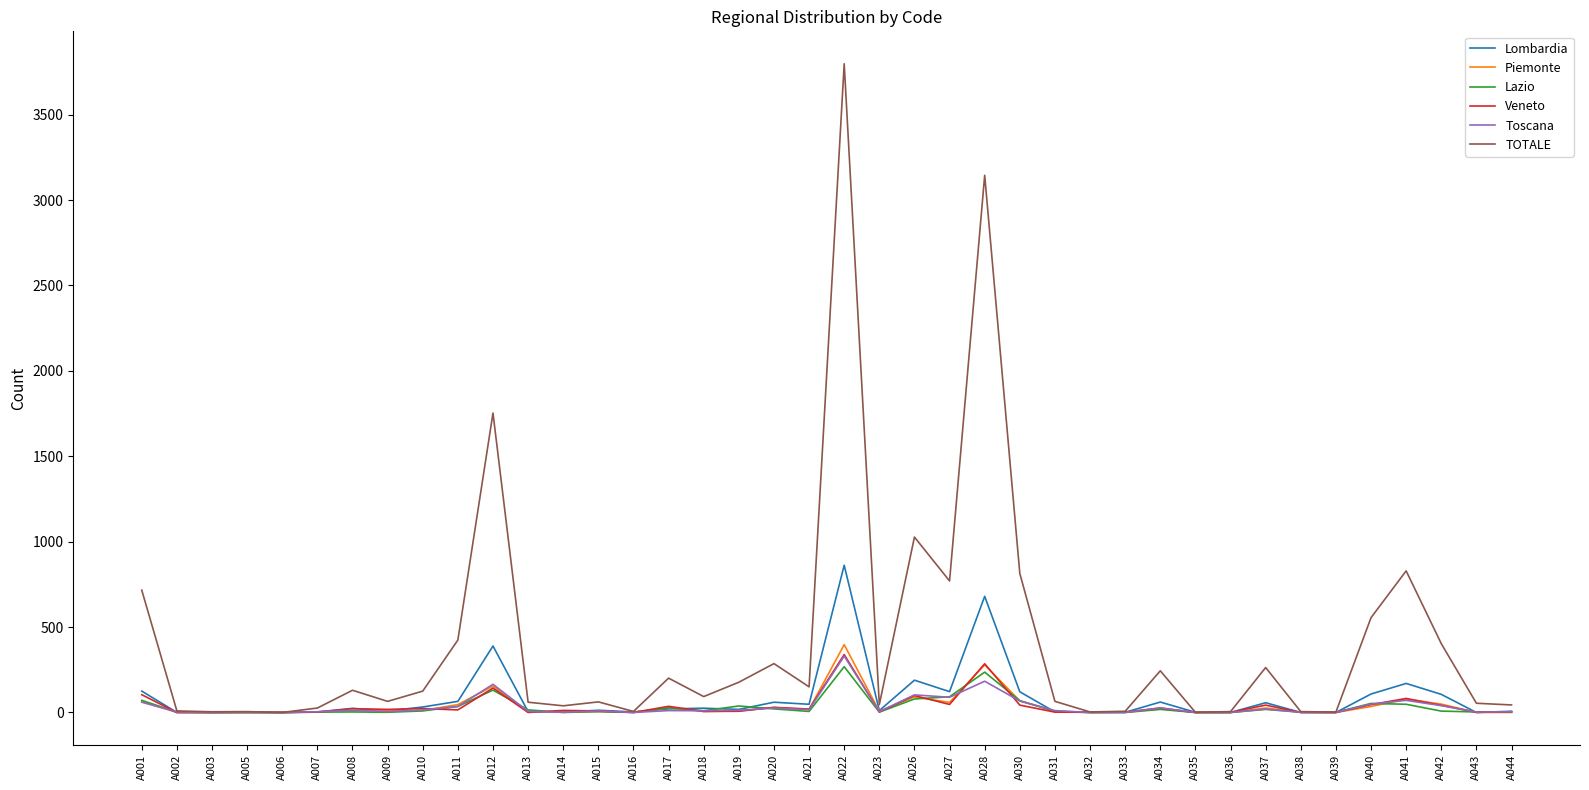

Which series has the widest spread of values?

TOTALE